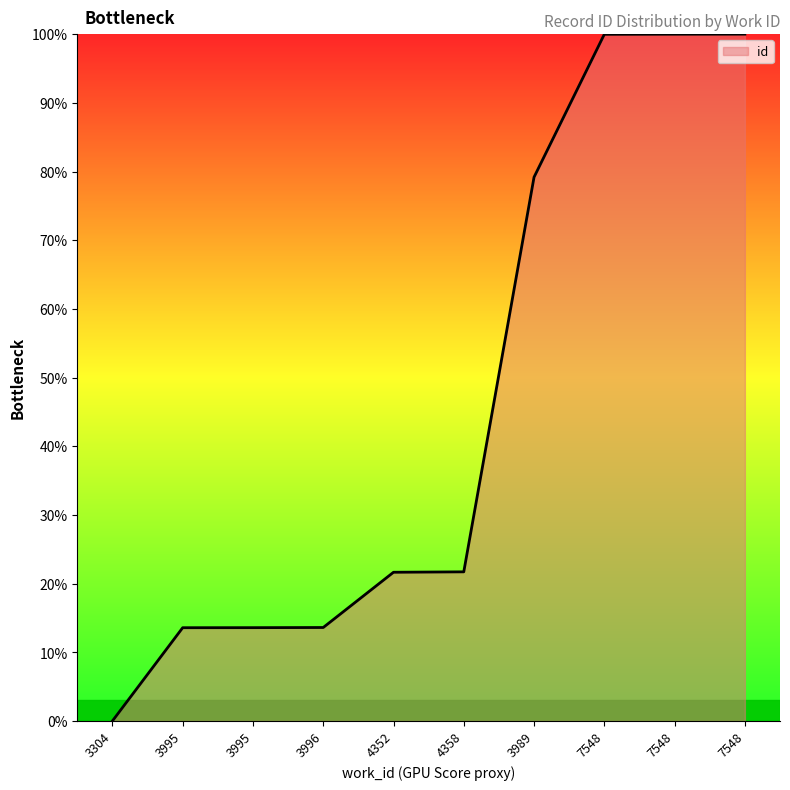

What is the difference between the values at 3995 and 7548?

86.4